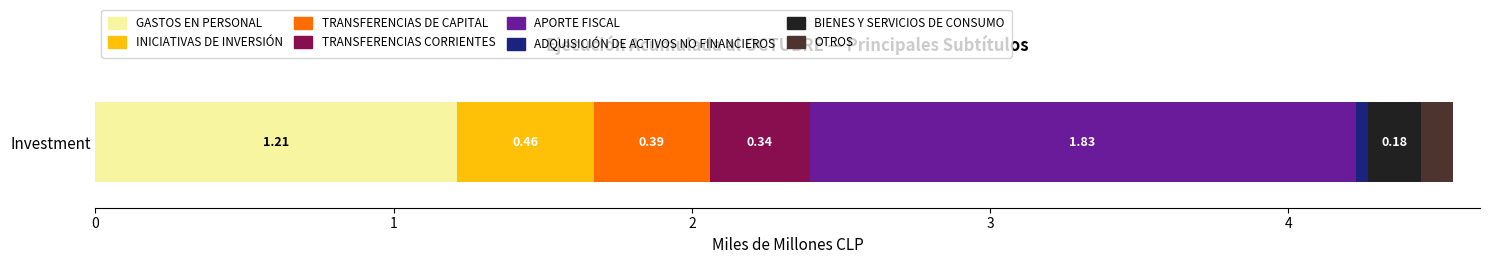

Reading left to right, list all the values displayed in this chart.

GASTOS EN PERSONAL=1211626898	INICIATIVAS DE INVERSIÓN=461081975	TRANSFERENCIAS DE CAPITAL=386715005	TRANSFERENCIAS CORRIENTES=335770515	APORTE FISCAL=1830436776	ADQUISICIÓN DE ACTIVOS NO FINANCIEROS=43408689	BIENES Y SERVICIOS DE CONSUMO=177358528	OTROS=105594574